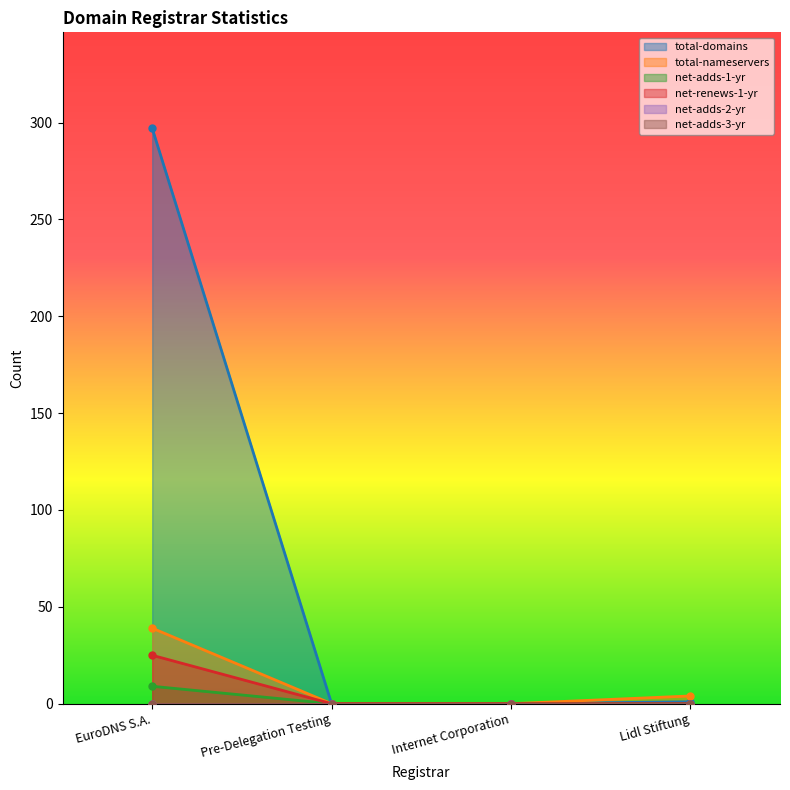

Between Pre-Delegation Testing and EuroDNS S.A., which is larger?

EuroDNS S.A.